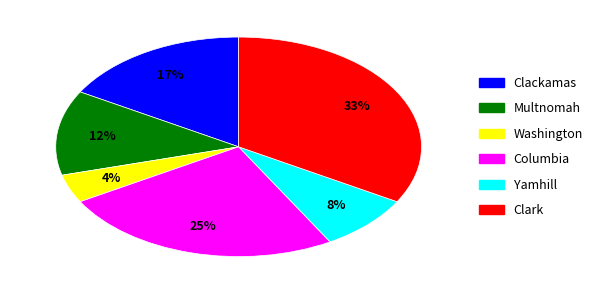

Approximately how many times larger is the value at Multnomah compared to Washington?

3.0